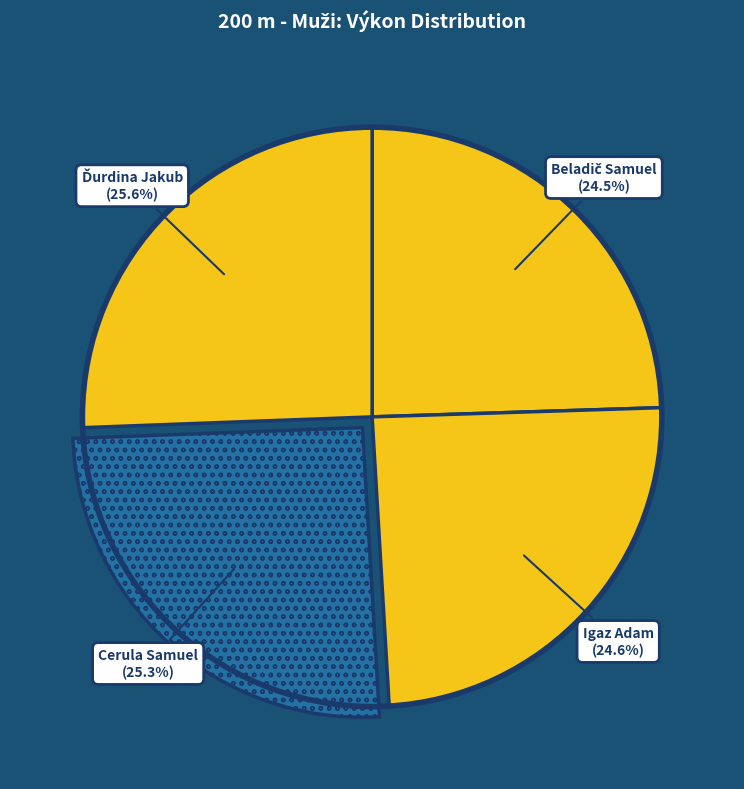

Is there any slice that represents more than half of the pie?

No